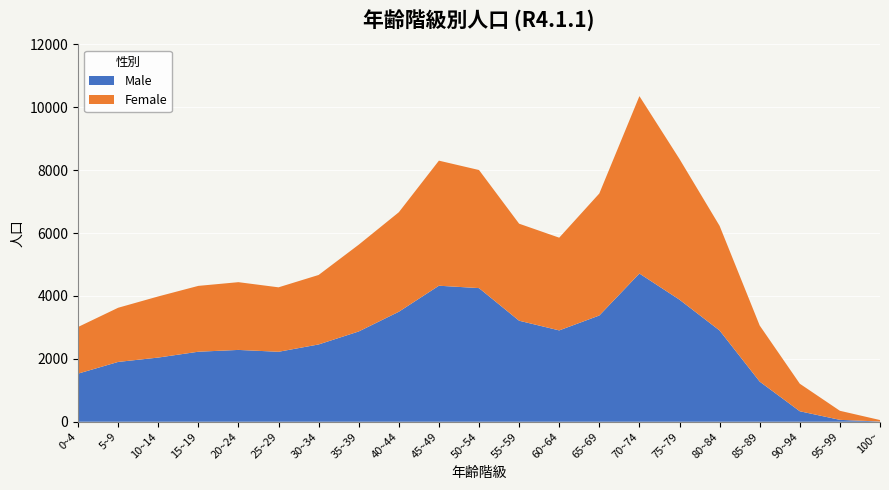

Reading left to right, list all the values displayed in this chart.

Female: 0~4=1483	5~9=1723	10~14=1944	15~19=2094	20~24=2155	25~29=2050	30~34=2210	35~39=2760	40~44=3165	45~49=3978	50~54=3756	55~59=3086	60~64=2949	65~69=3881	70~74=5642	75~79=4474	80~84=3328	85~89=1784	90~94=876	95~99=288	100~=47
Male: 0~4=1530	5~9=1902	10~14=2041	15~19=2227	20~24=2284	25~29=2225	30~34=2458	35~39=2871	40~44=3498	45~49=4326	50~54=4250	55~59=3213	60~64=2905	65~69=3379	70~74=4714	75~79=3882	80~84=2902	85~89=1276	90~94=333	95~99=60	100~=7
Total: 0~4=3013	5~9=3625	10~14=3985	15~19=4321	20~24=4439	25~29=4275	30~34=4668	35~39=5631	40~44=6663	45~49=8304	50~54=8006	55~59=6299	60~64=5854	65~69=7260	70~74=10356	75~79=8356	80~84=6230	85~89=3060	90~94=1209	95~99=348	100~=54